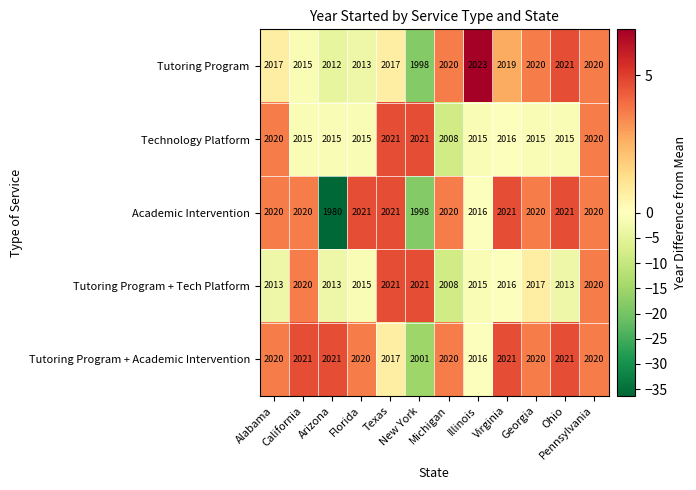

Which series has the widest spread of values?

Academic Intervention